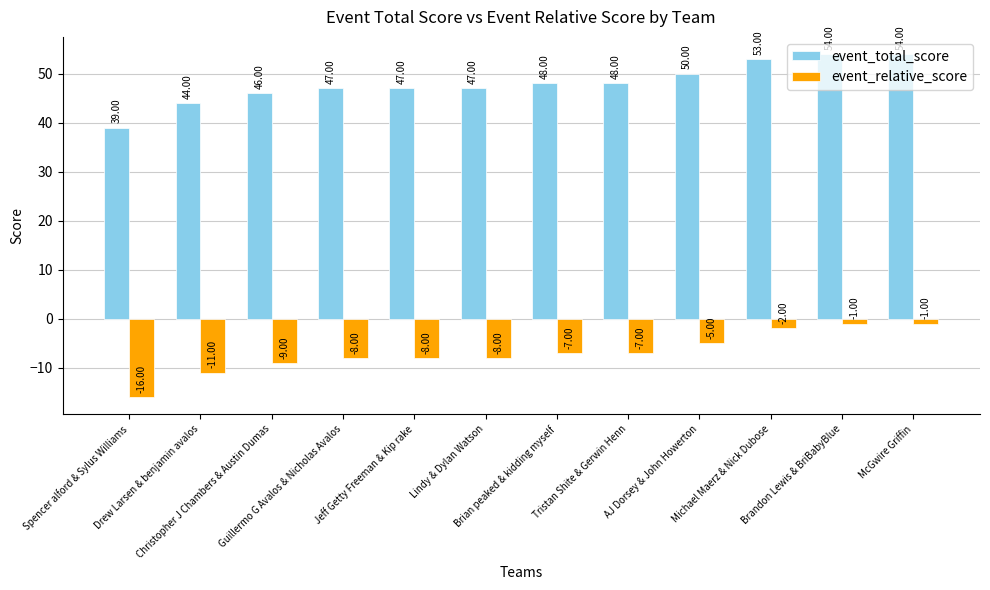

How many series are shown in this chart?

2